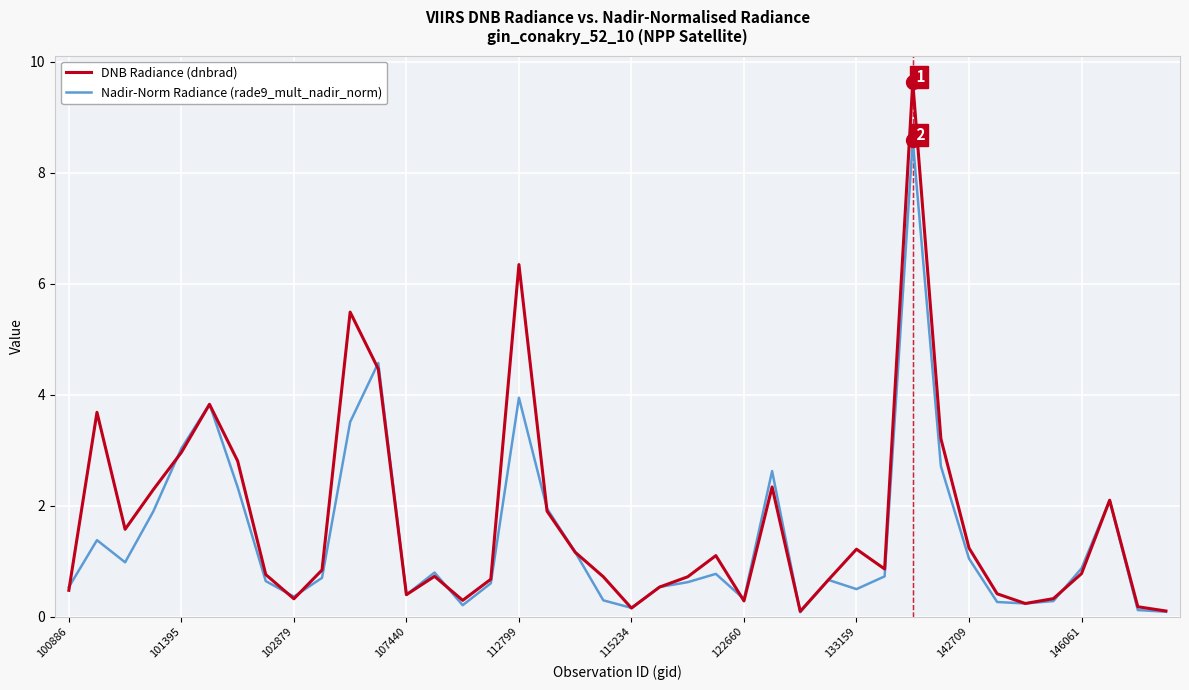

Rank the series by their maximum value, from highest to lowest.

DNB Radiance (dnbrad), Nadir-Norm Radiance (rade9_mult_nadir_norm)